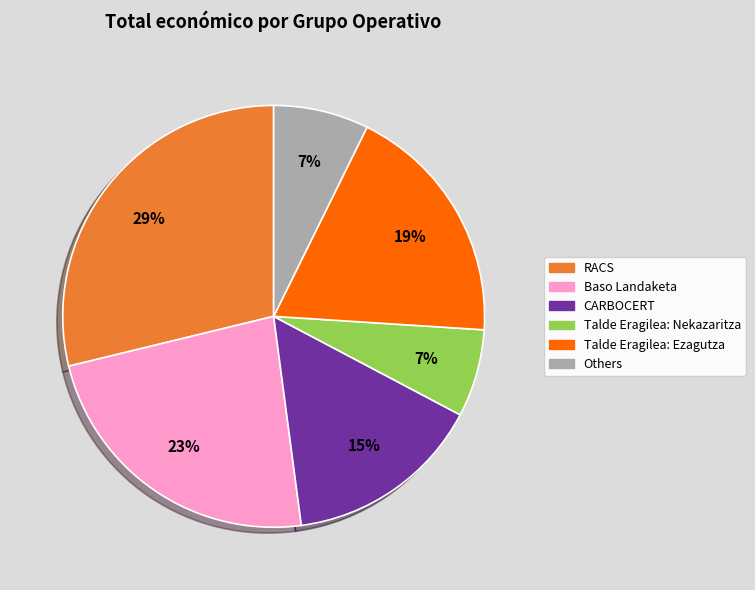

To the nearest percent, what is the difference between the largest and smallest slice percentages?

22%